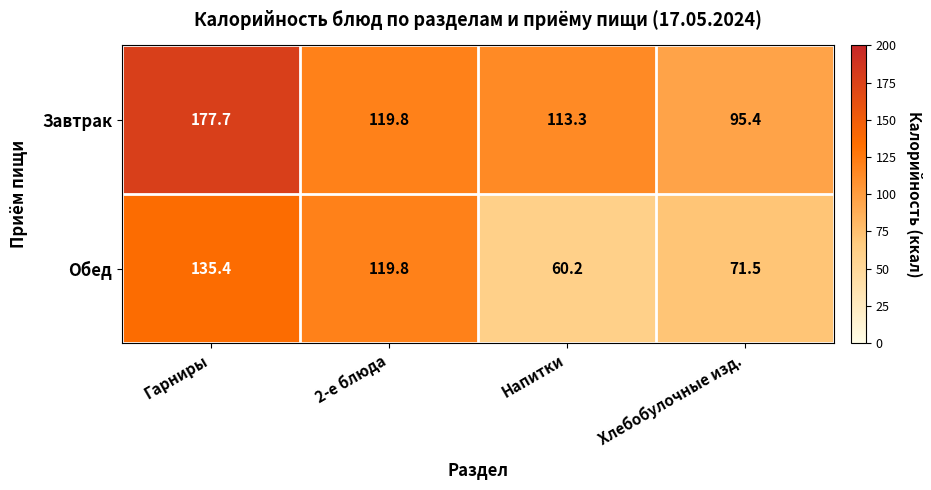

At how many categories does at least one series exceed 144?

1